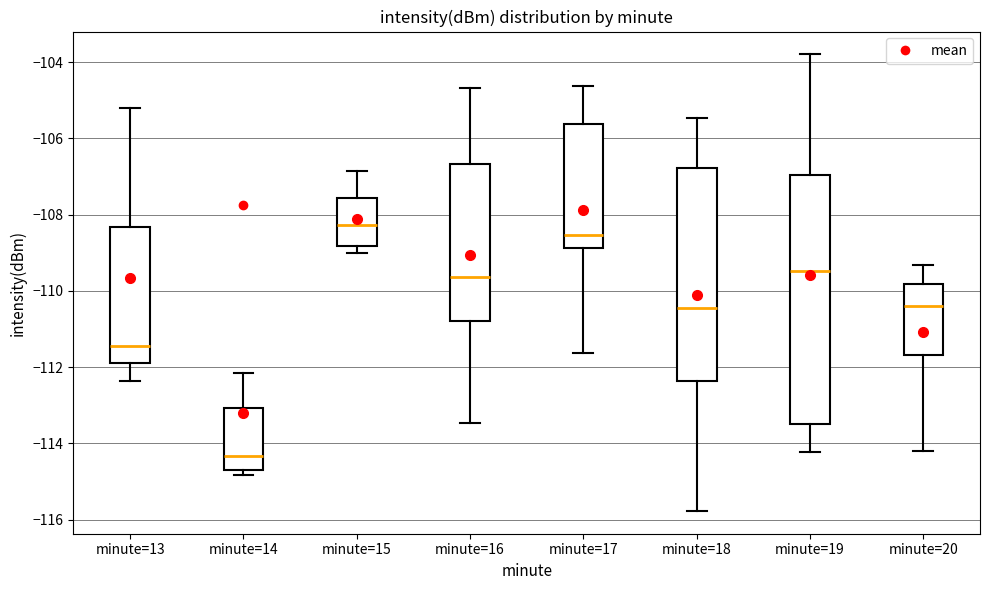

Which box is the tallest, from its lower edge to its upper edge?

minute=19